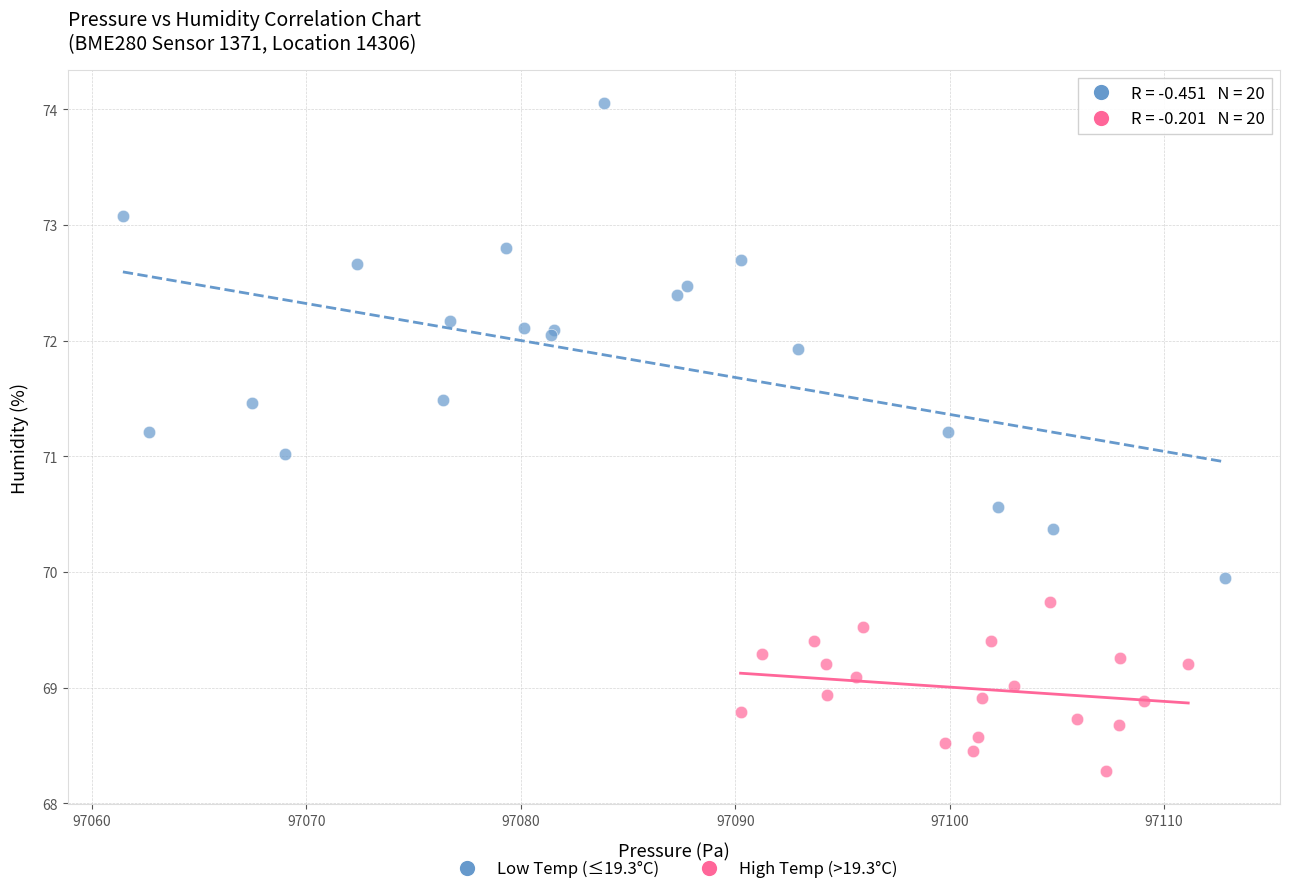

Which series reaches the minimum Y coordinate?

High Temp (>19.3°C)